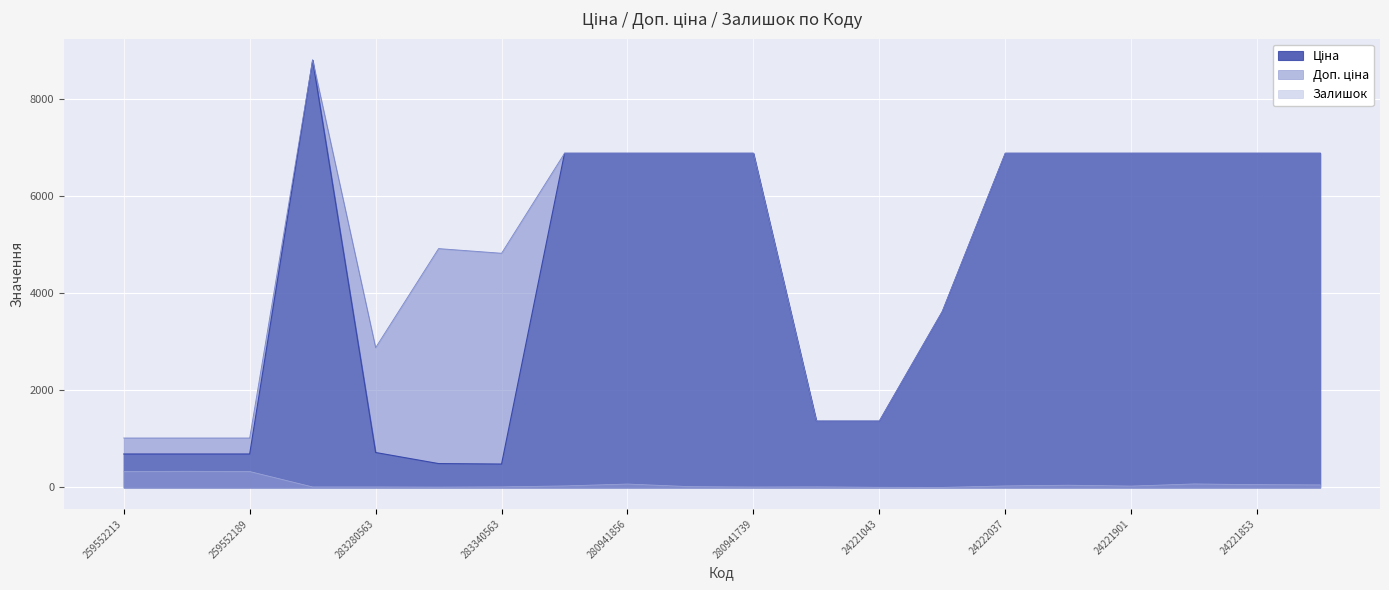

Read the Залишок value at 283280563.

11.0